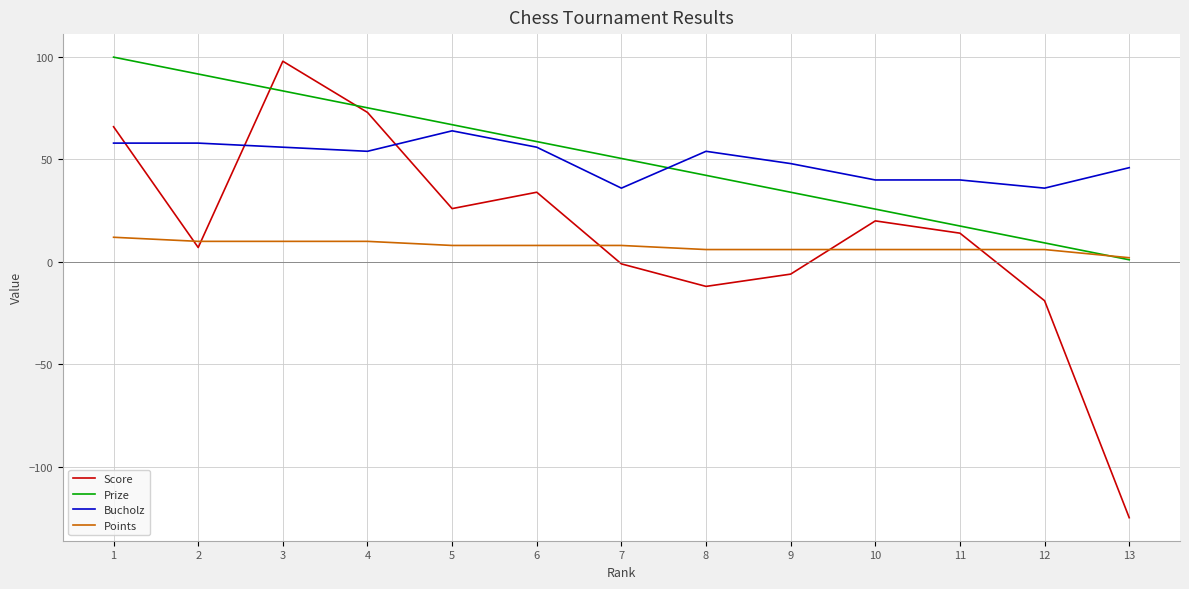

At which label does Prize reach its peak?

1